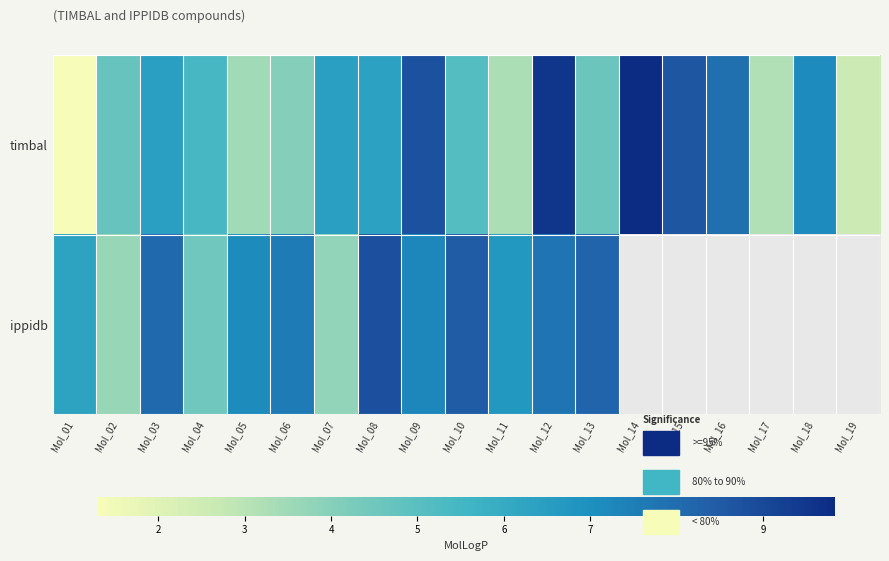

Which series changed the most between Mol_01 and Mol_15?

timbal